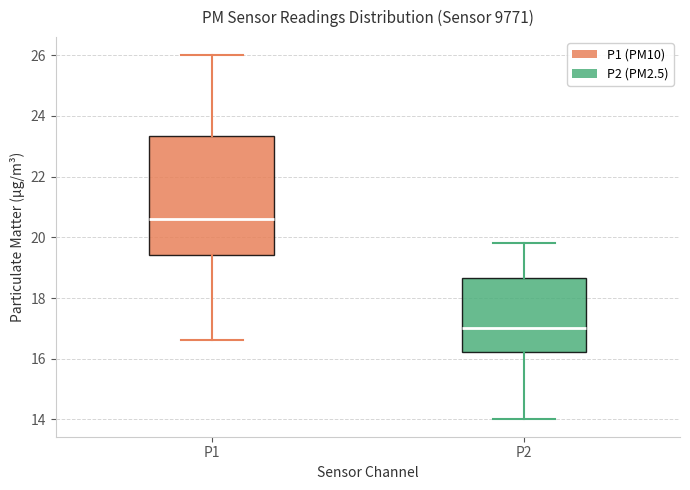

Reading left to right, read every box against the y-axis: the position of its median line, the range the box covers, and the ends of its whiskers. The values are not printed on the chart, so give them approximately, as read against the axis.

P1: median 20.6, box 19.4 to 23.4, whiskers 16.6 to 26.0
P2: median 17.0, box 16.2 to 18.6, whiskers 14.0 to 19.8